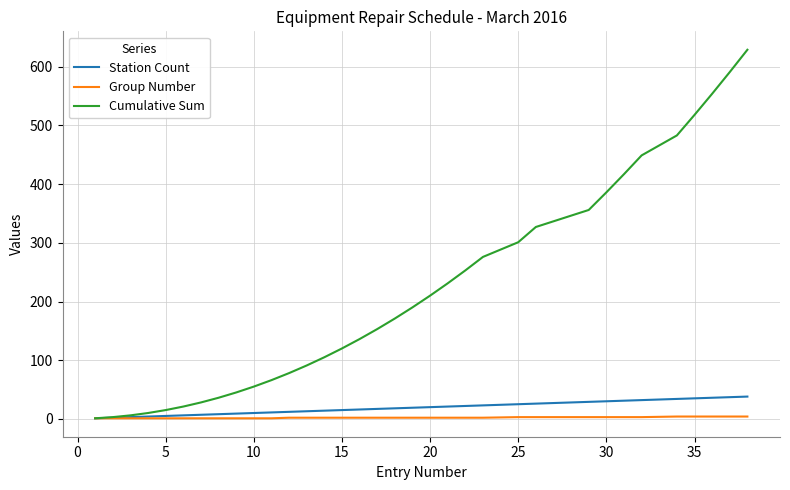

What is the maximum value for Cumulative Sum?

629